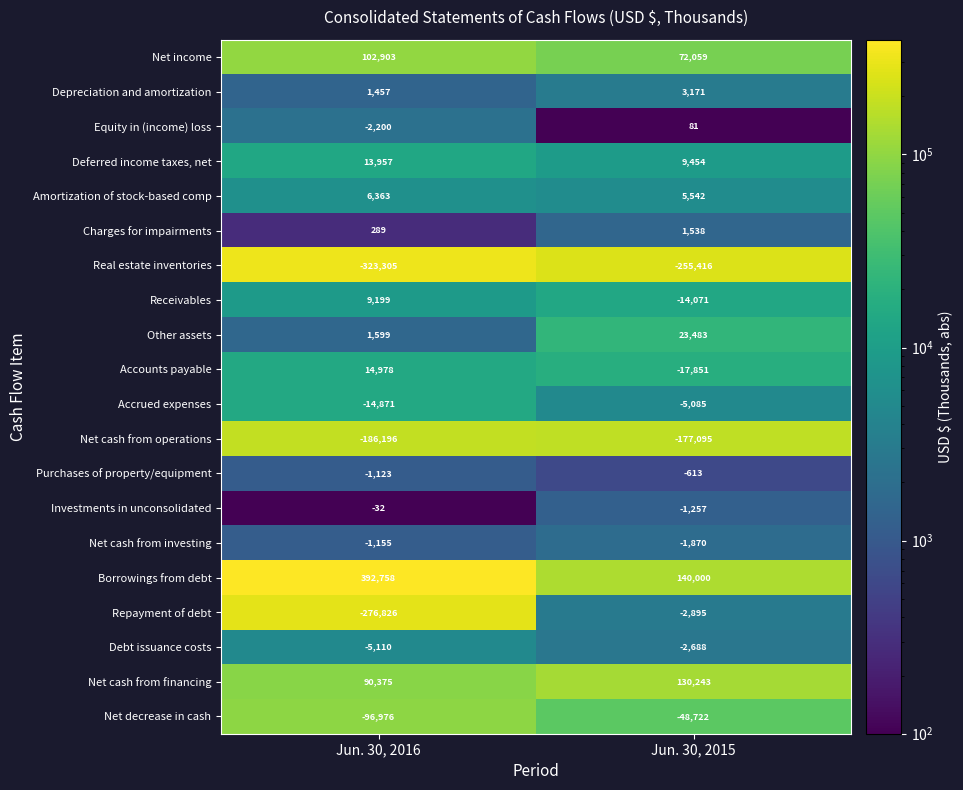

What is the sum of all Accrued expenses values?

-19956